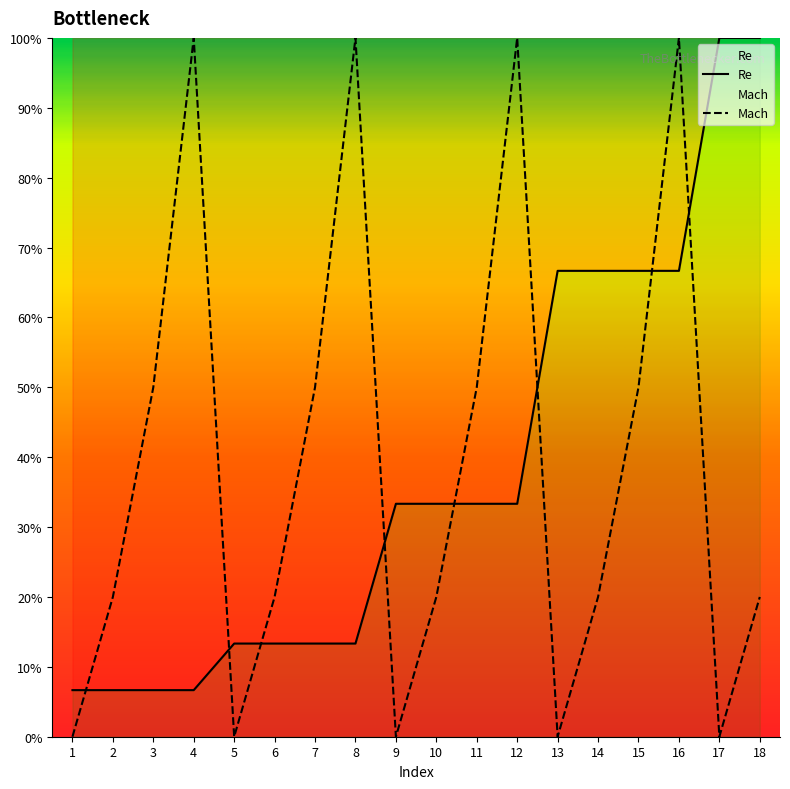

After their last crossing, which series has the higher values: Re or Mach?

Re